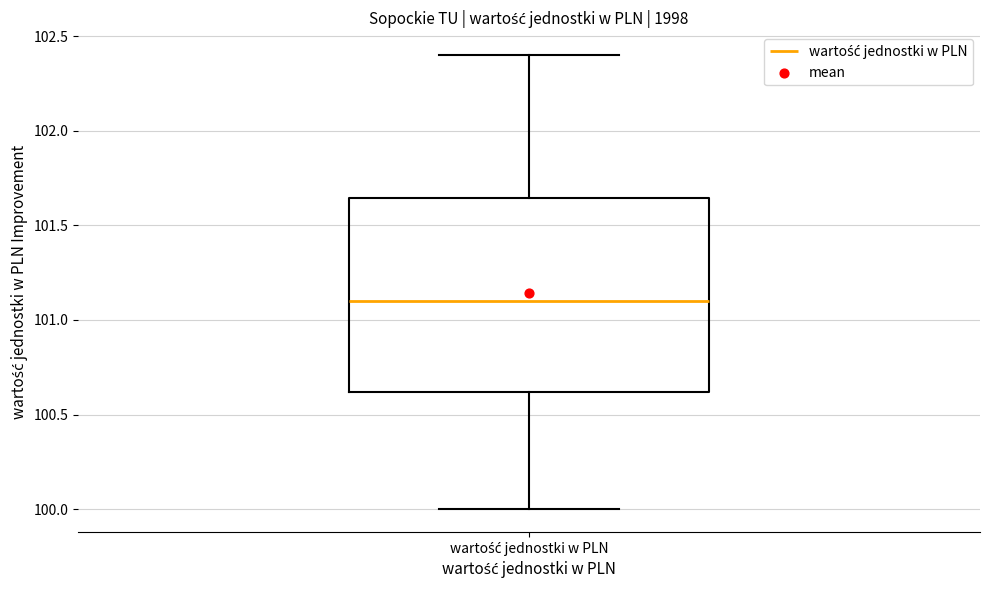

Read this box plot against the y-axis: the position of the median line, the range covered by the box, and the ends of both whiskers. The values are not printed on the chart, so give them approximately, as read against the axis.

median 101.10, box 100.60 to 101.65, whiskers 100.00 to 102.40